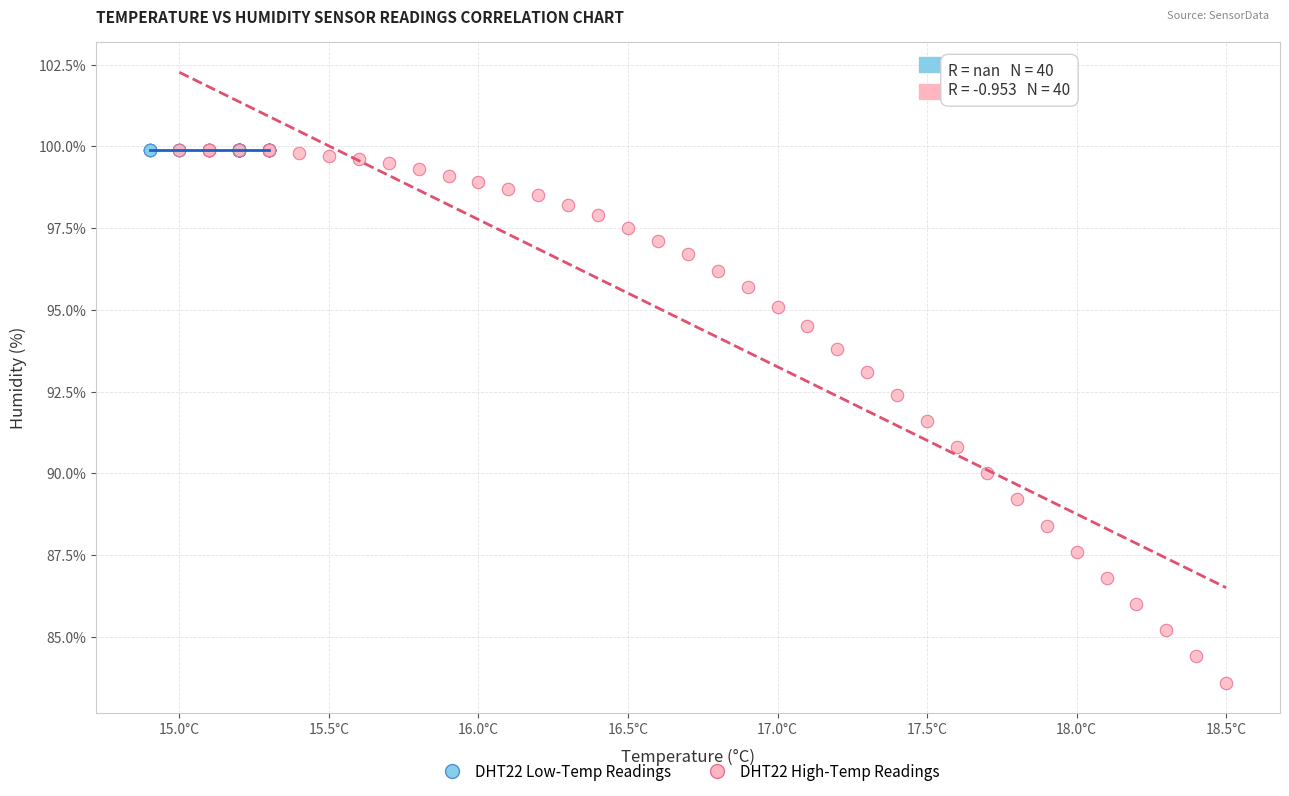

Which series reaches the minimum Y coordinate?

DHT22 High-Temp Readings